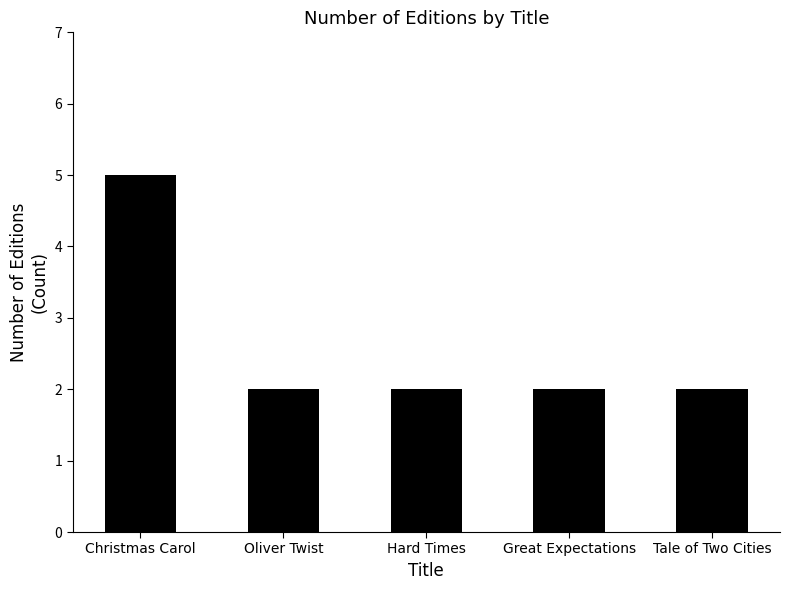

Which label corresponds to the largest value in the chart?

Christmas Carol